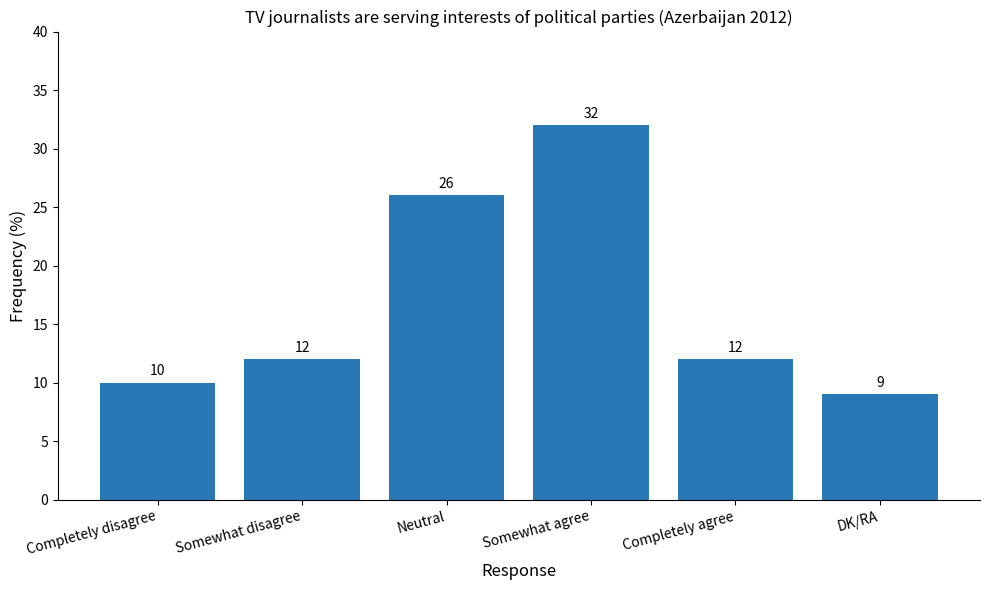

Reading left to right, extract all data points from this chart.

Completely disagree=10	Somewhat disagree=12	Neutral=26	Somewhat agree=32	Completely agree=12	DK/RA=9